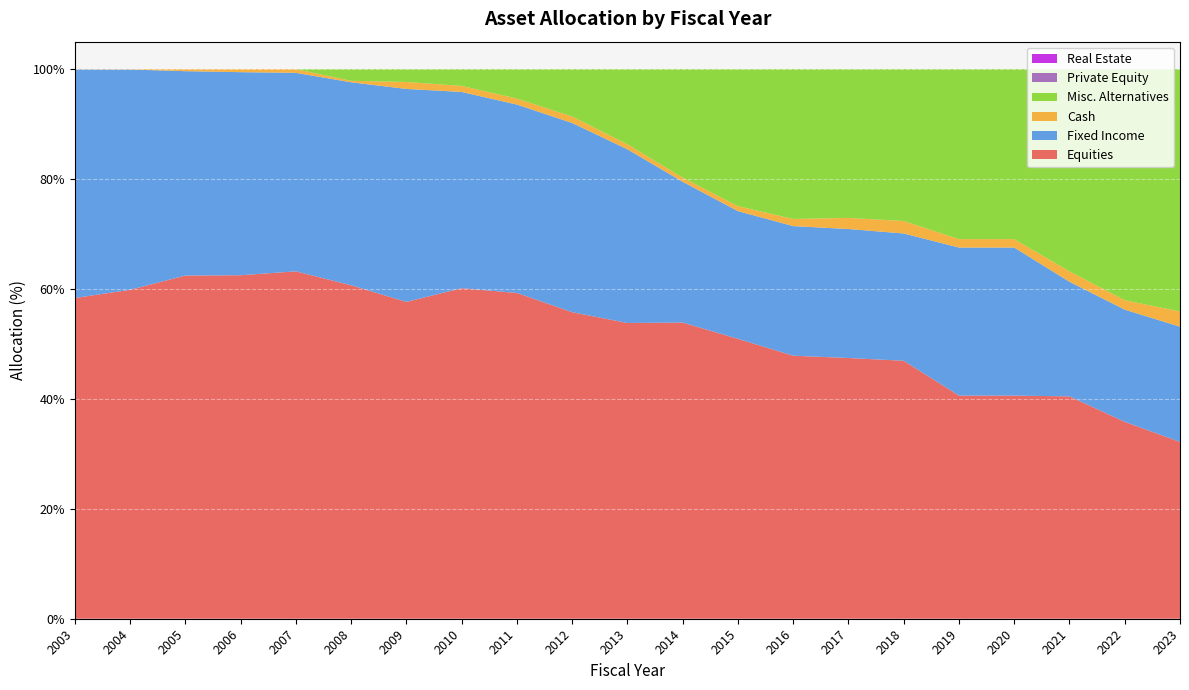

Reading right to left, transcribe all the data shown in this chart.

Equities: 32.2	35.8	40.5	40.6	40.6	46.9	47.4	47.9	50.9	53.9	53.8	55.8	59.3	60.1	57.6	60.7	63.2	62.5	62.4	59.9	58.4
Fixed Income: 21.0	20.4	20.9	26.9	26.9	23.2	23.5	23.6	23.2	25.6	31.6	34.4	34.3	35.7	38.8	36.9	36.1	37.0	37.2	40.1	41.6
Cash: 2.8	1.7	1.9	1.5	1.5	2.3	2.0	1.3	0.9	0.8	0.9	1.2	1.1	1.1	1.3	0.3	0.7	0.6	0.4	0.1	0.0
Misc. Alternatives: 44.1	42.0	36.8	30.9	30.9	27.6	27.1	27.3	24.9	19.7	13.7	8.6	5.3	3.0	2.3	2.1	0.0	0.0	0.0	0.0	0.0
Private Equity: 0.0	0.0	0.0	0.0	0.0	0.0	0.0	0.0	0.0	0.0	0.0	0.0	0.0	0.0	0.0	0.0	0.0	0.0	0.0	0.0	0.0
Real Estate: 0.0	0.0	0.0	0.0	0.0	0.0	0.0	0.0	0.0	0.0	0.0	0.0	0.0	0.0	0.0	0.0	0.0	0.0	0.0	0.0	0.0